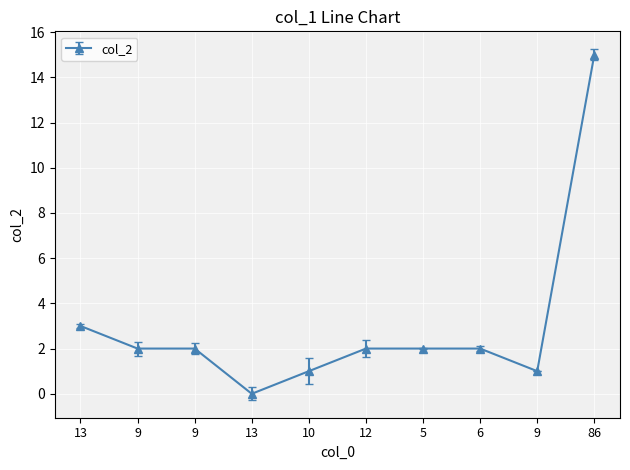

Which has a higher value, 86 or 9?

86